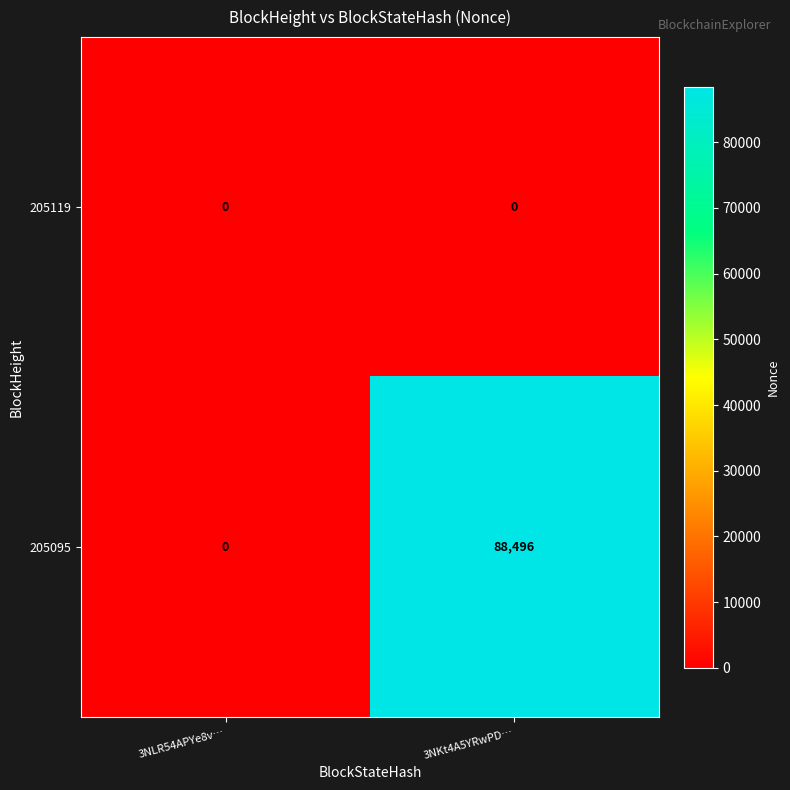

Which category has the highest value across all series?

3NKt4A5YRwPD…